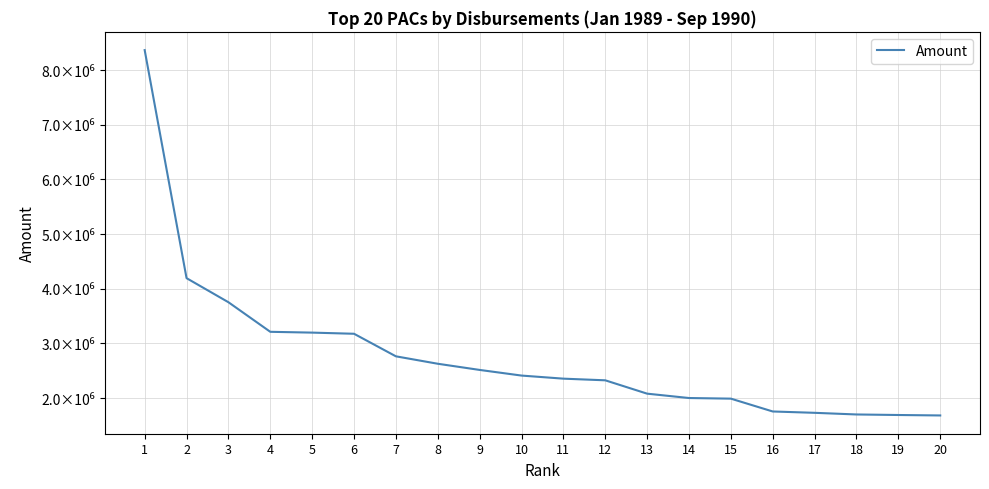

Reading right to left, transcribe all the data shown in this chart.

20=1681291	19=1689562	18=1699276	17=1729543	16=1754029	15=1988847	14=2000125	13=2079975	12=2324203	11=2354432	10=2410966	9=2514142	8=2627101	7=2762987	6=3175642	5=3196737	4=3211460	3=3752609	2=4193006	1=8364559